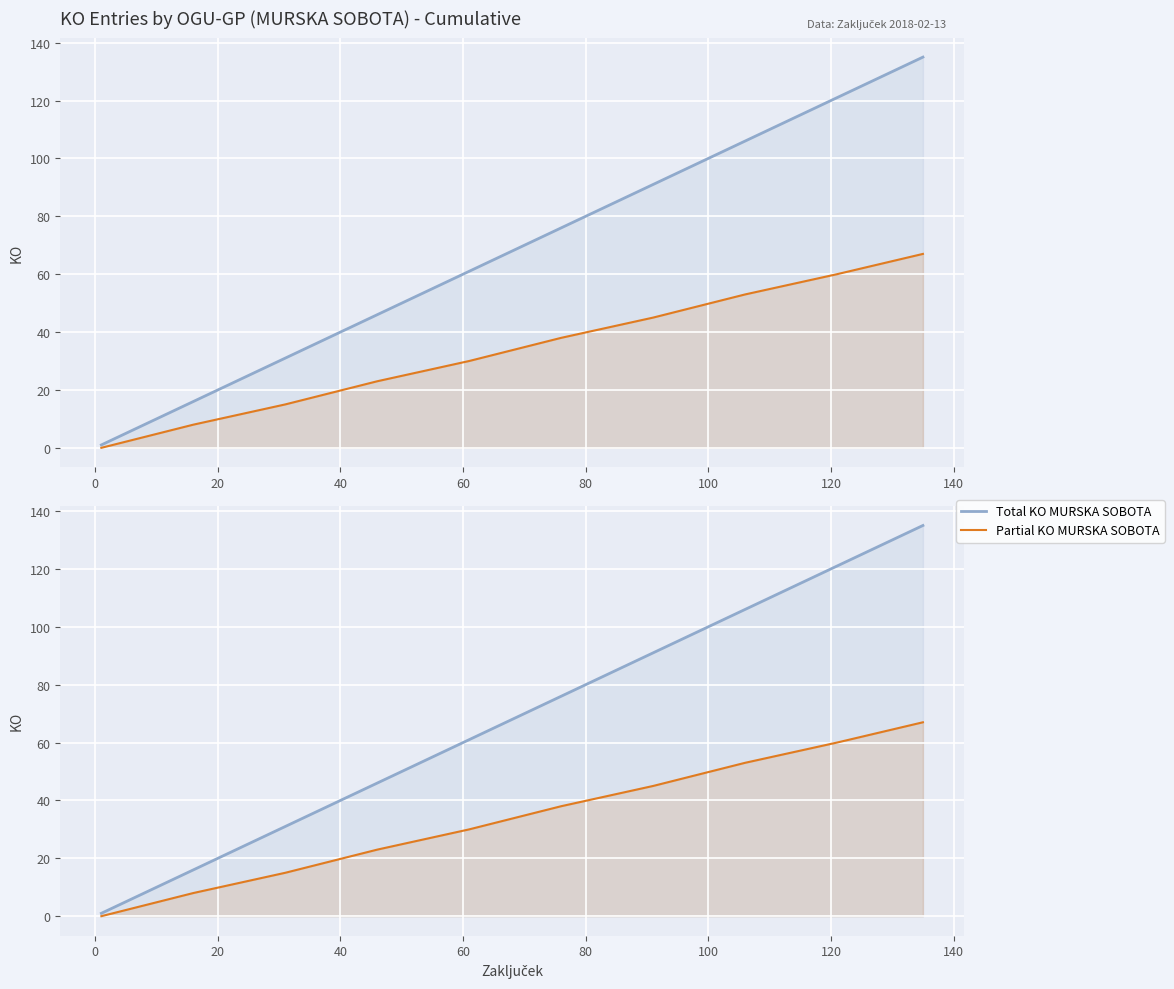

What is the sum of the Total KO MURSKA SOBOTA values at 100 and 80?

167